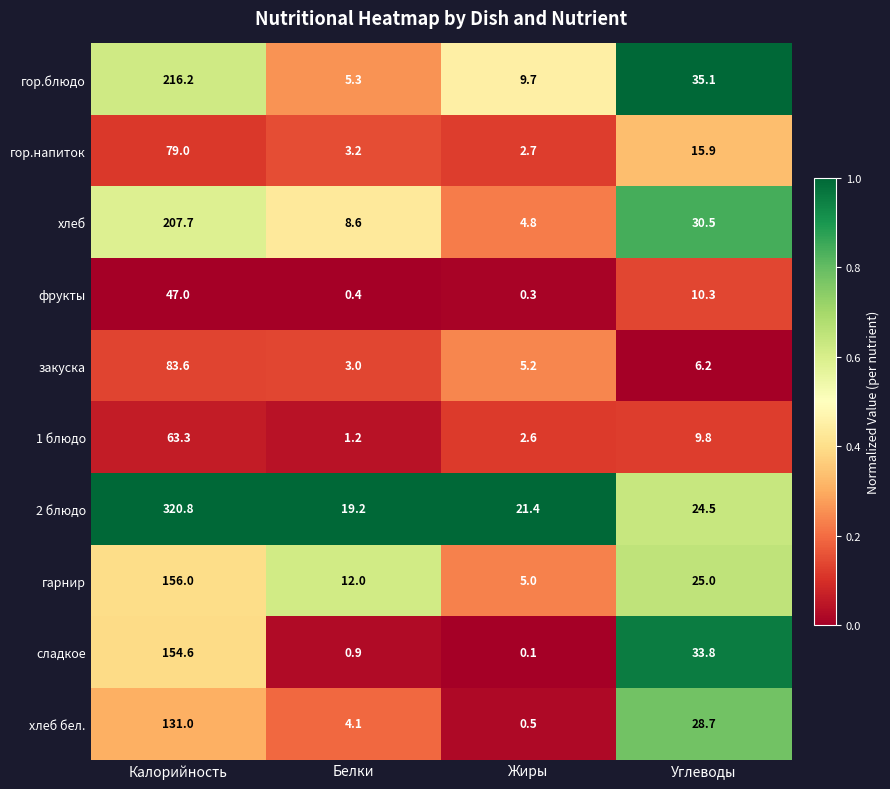

Where does the закуска series first go above 6?

Калорийность